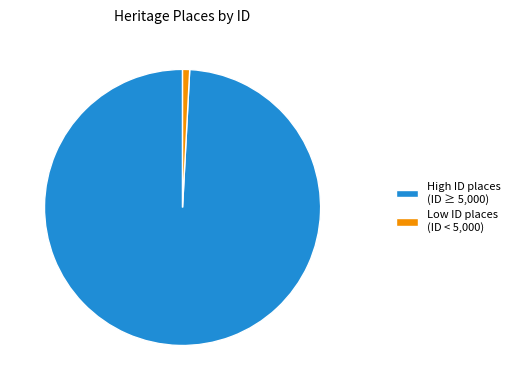

True or false: Low ID places (ID < 5,000) accounts for 12% of the total.

False